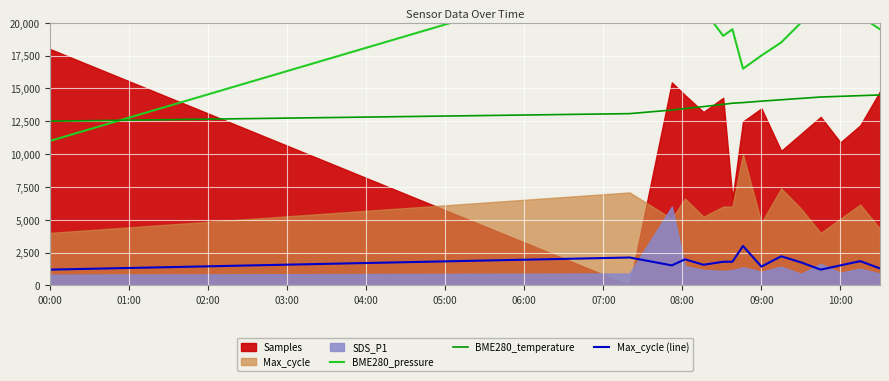

True or false: BME280_temperature and Max_cycle (line) cross at least once.

False